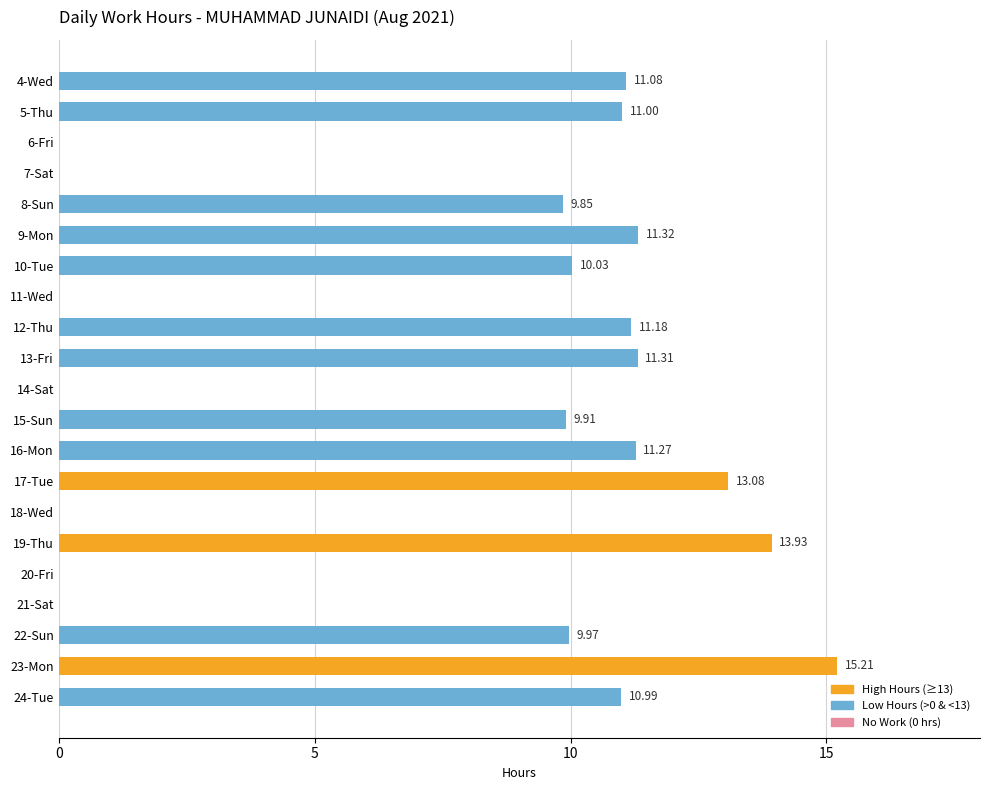

What is the sum of all values?

160.1